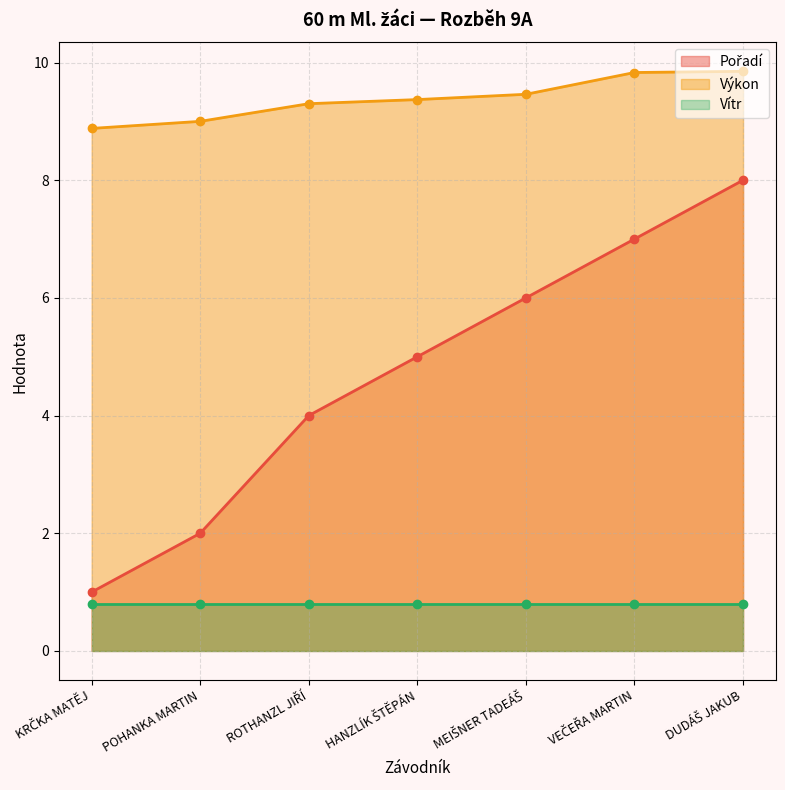

What is the average value of the Pořadí series?

4.7